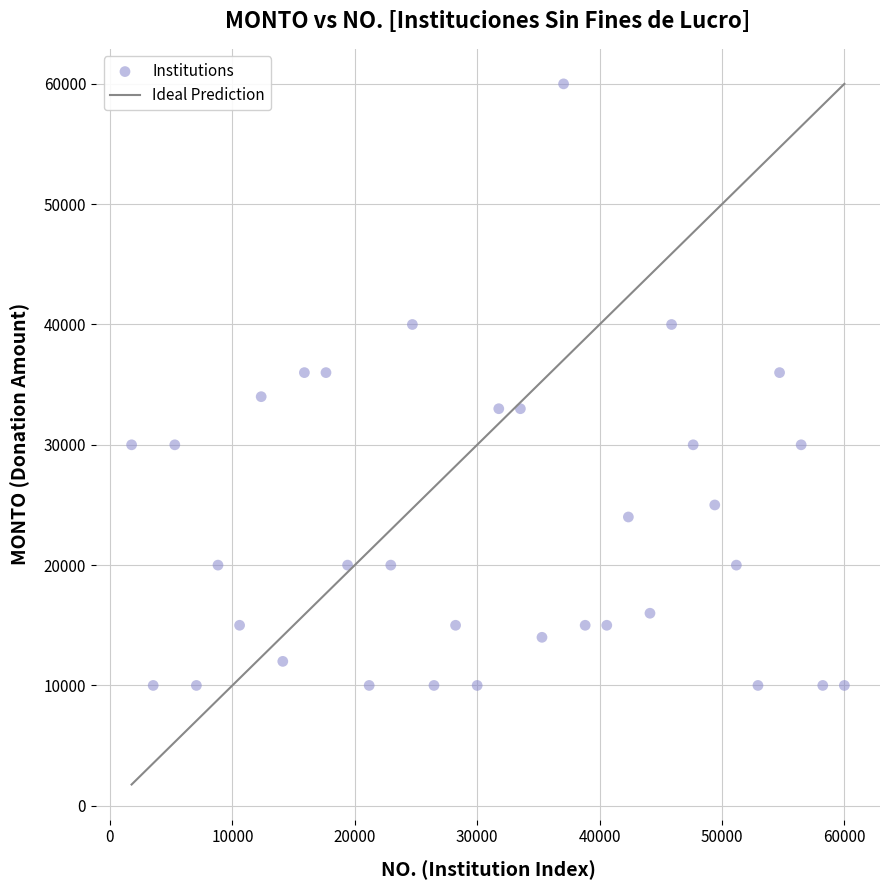

What is the range of Y values (max minus min)?

50000